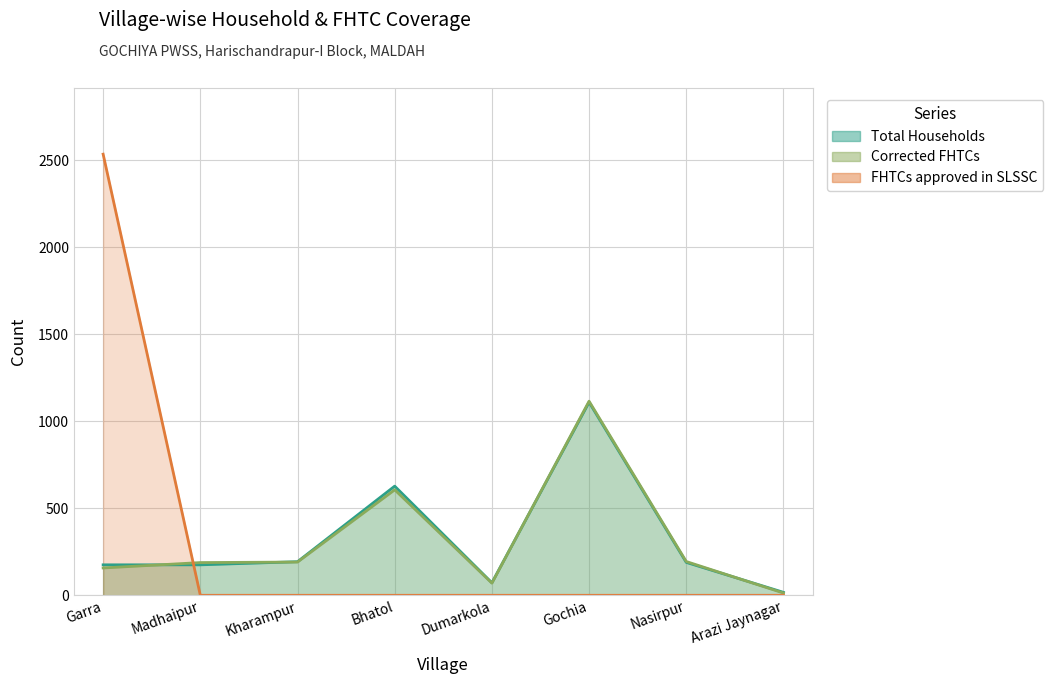

What is the difference between the Total Households values at Nasirpur and Arazi Jaynagar?

172